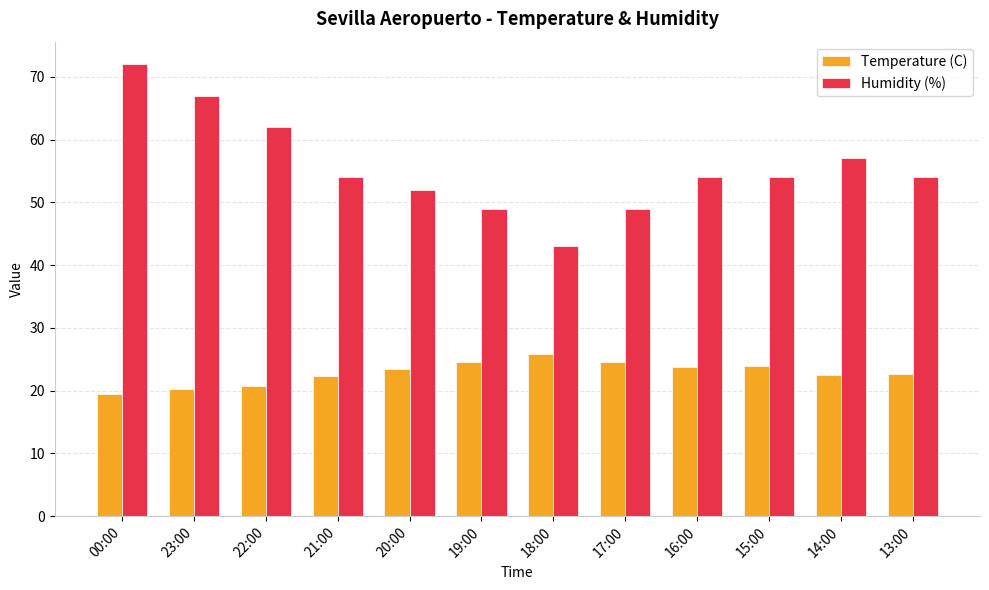

True or false: Humidity (%) has a value of 74.3 at 16:00.

False